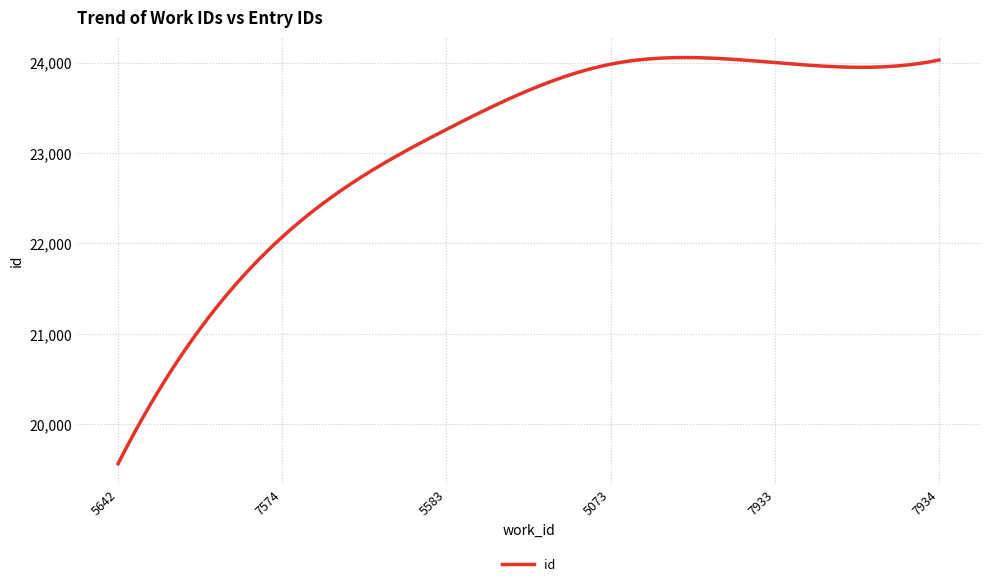

What is the difference between the maximum and minimum values?

4491.4